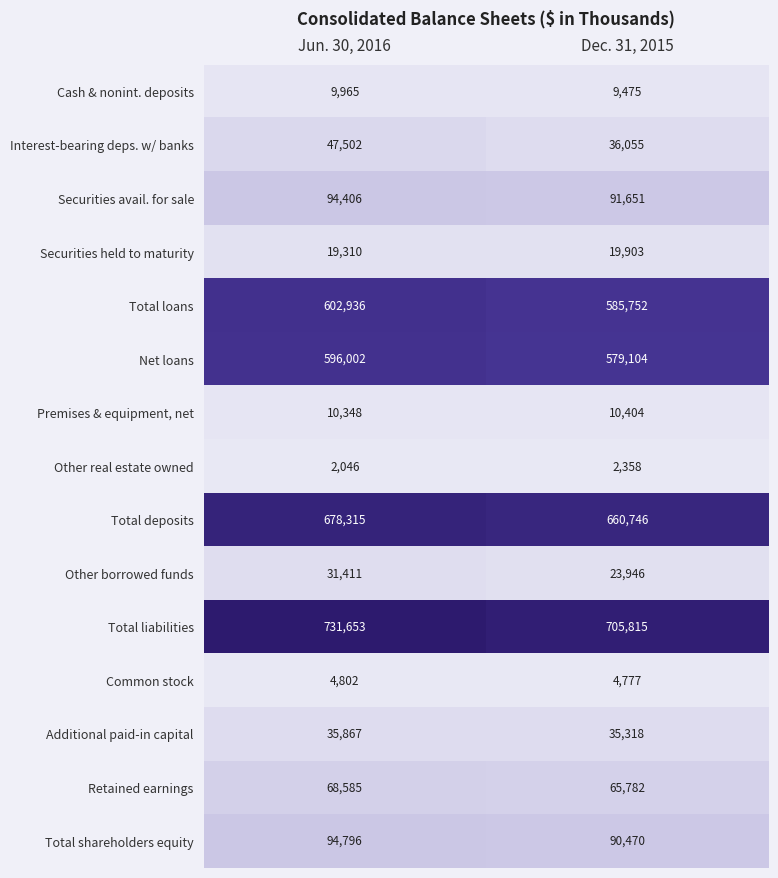

At which category is the sum across all series the highest?

Jun. 30, 2016